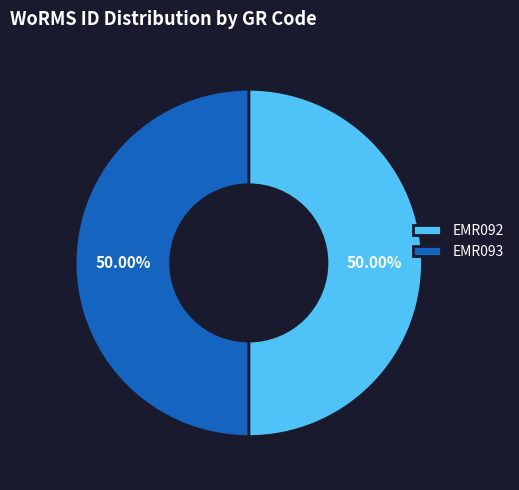

True or false: EMR093 accounts for 50% of the total.

True